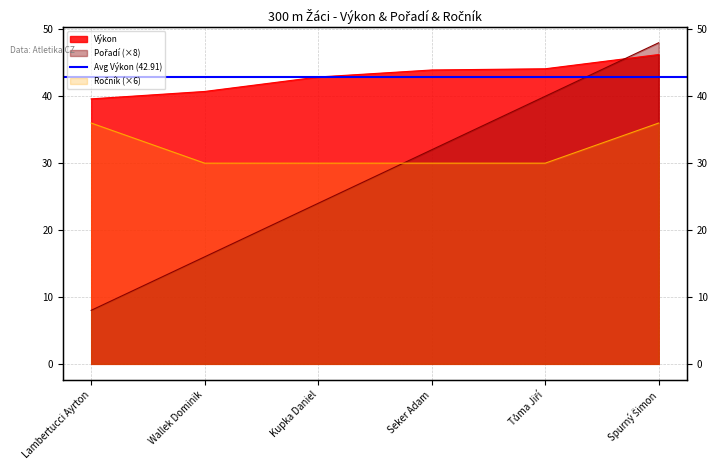

What is the difference between the maximum and minimum values in the Pořadí series?

40.0